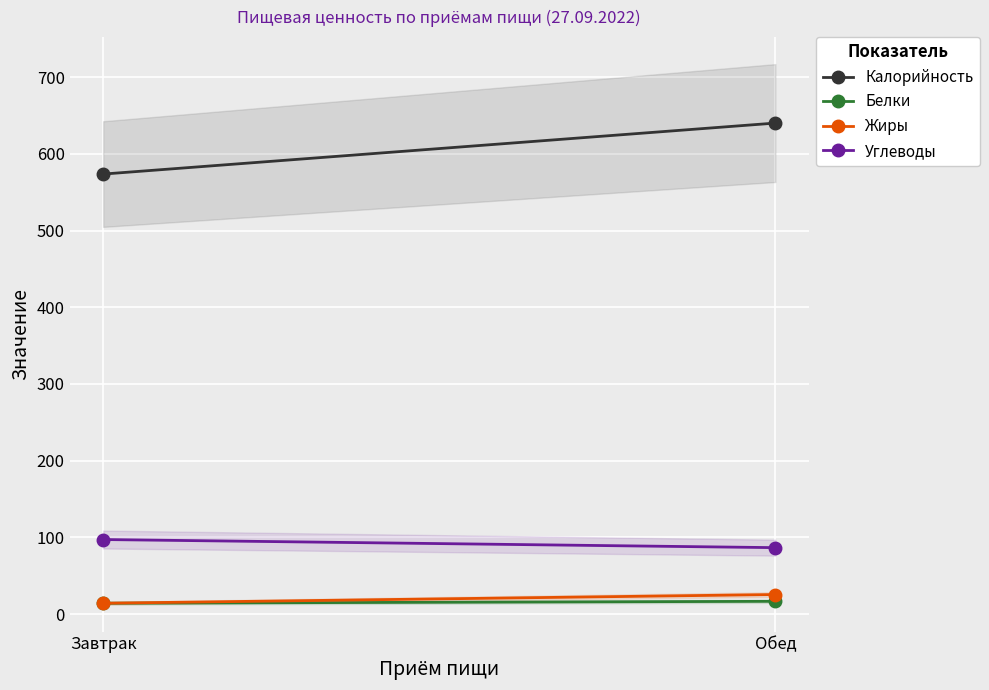

At which category does the chart reach its minimum across all series?

Завтрак